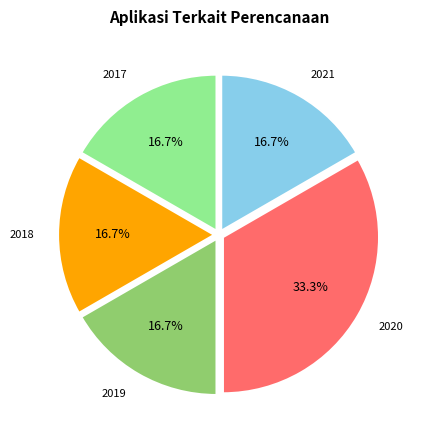

The 2021 slice represents 31% of the pie. True or false?

False